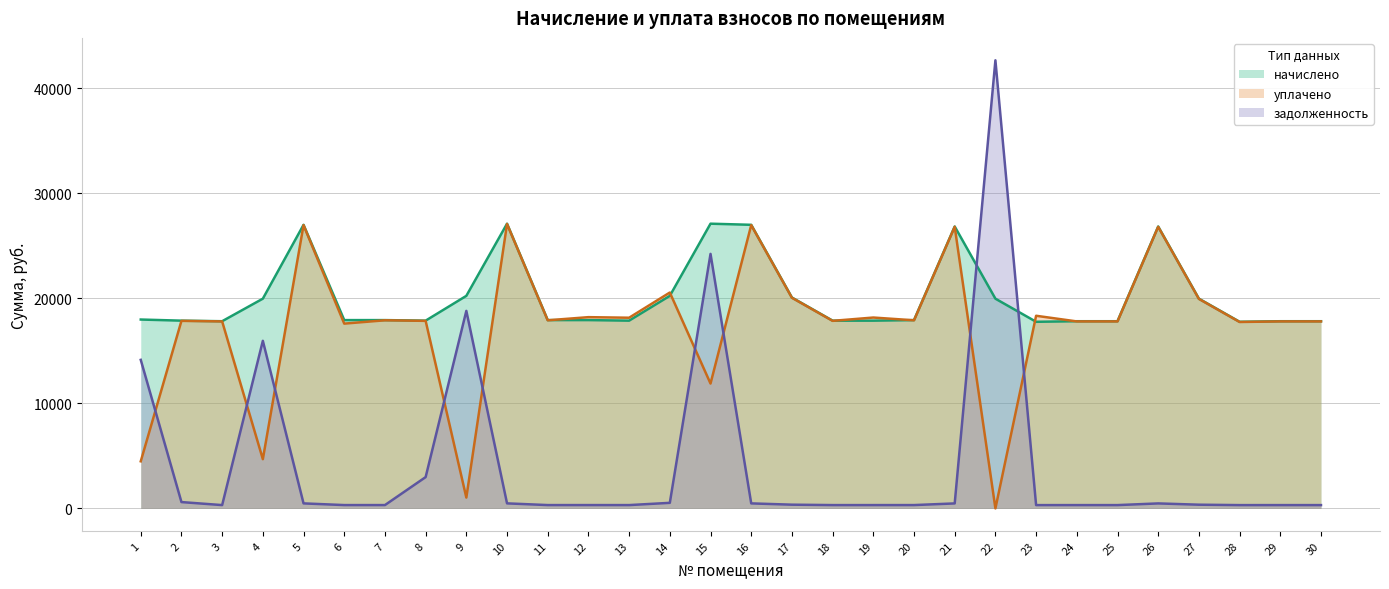

What is the average value of the начислено series?

20138.8